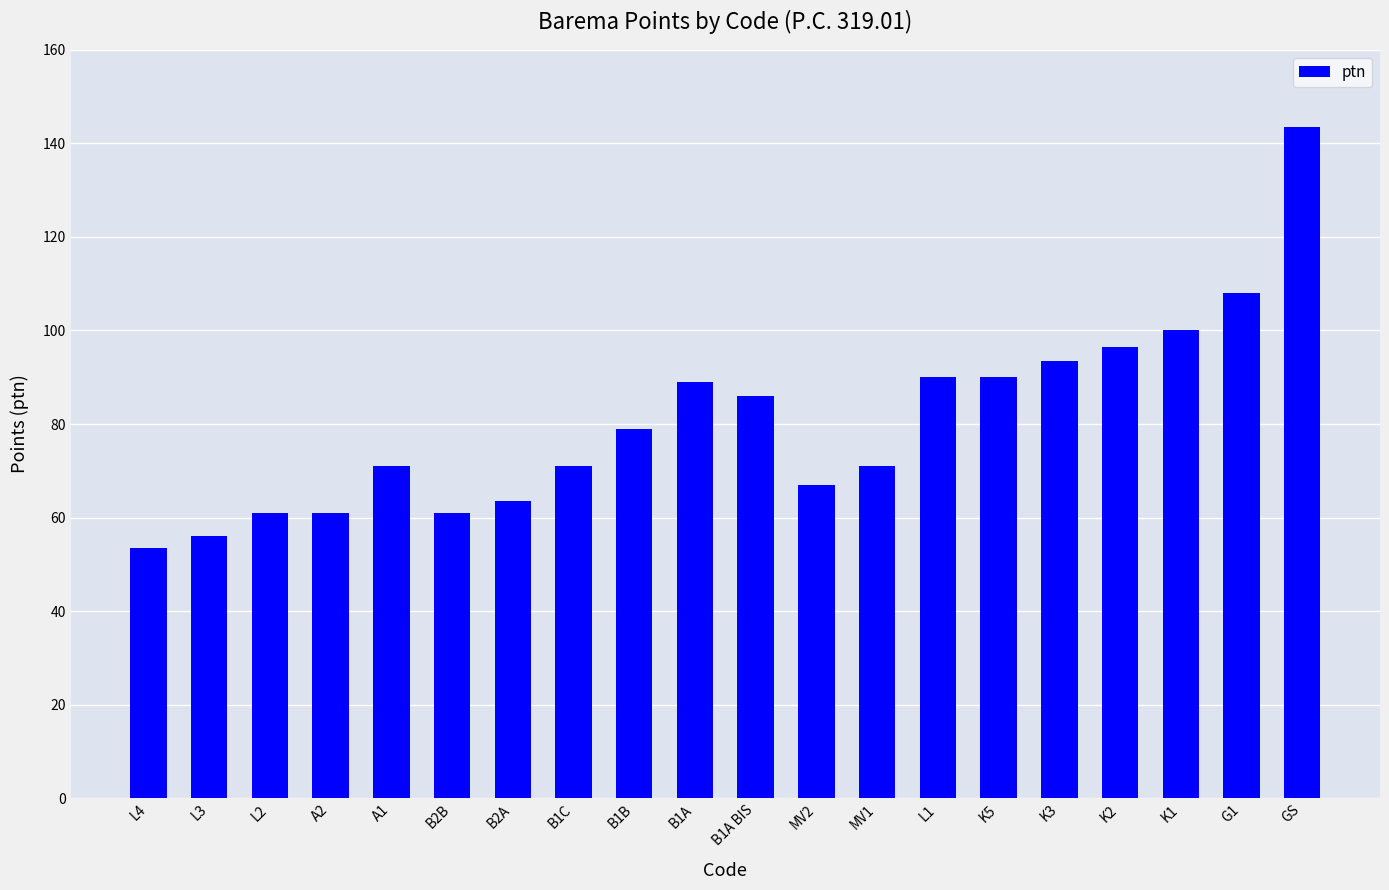

Is it true that the value at B1A BIS is 86.0?

True